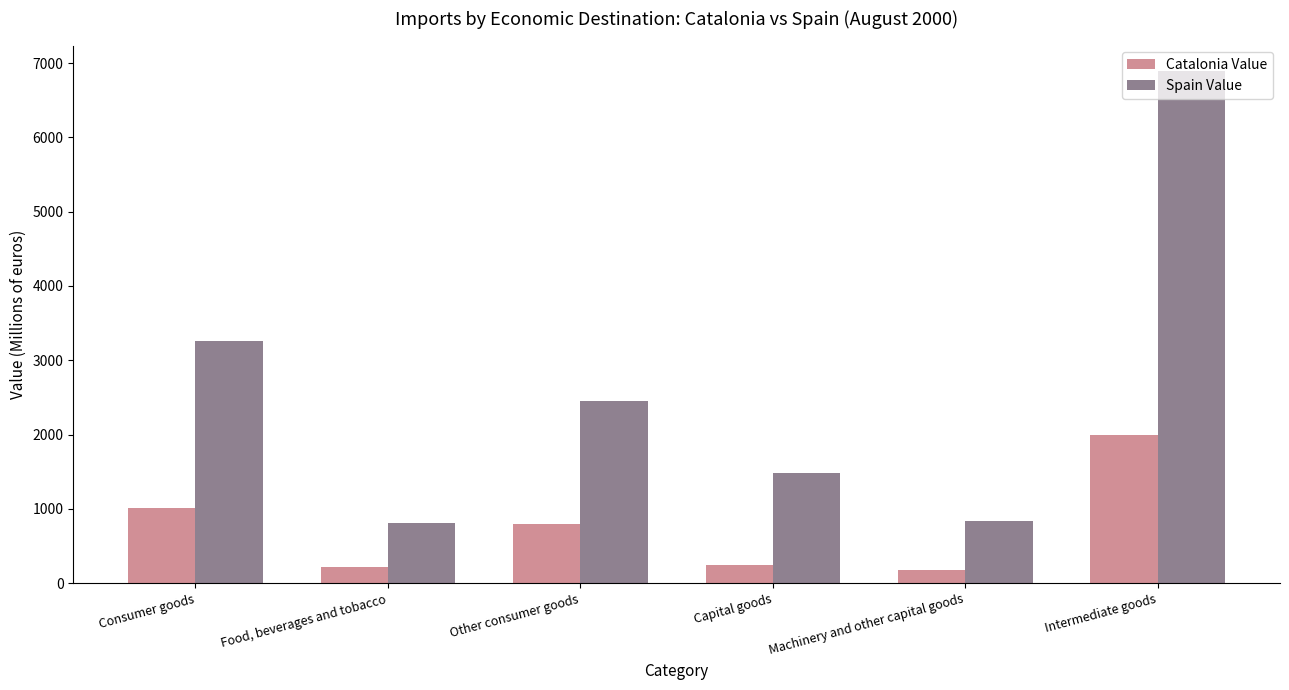

What is the label of the 5th bar from the left?

Machinery and other capital goods